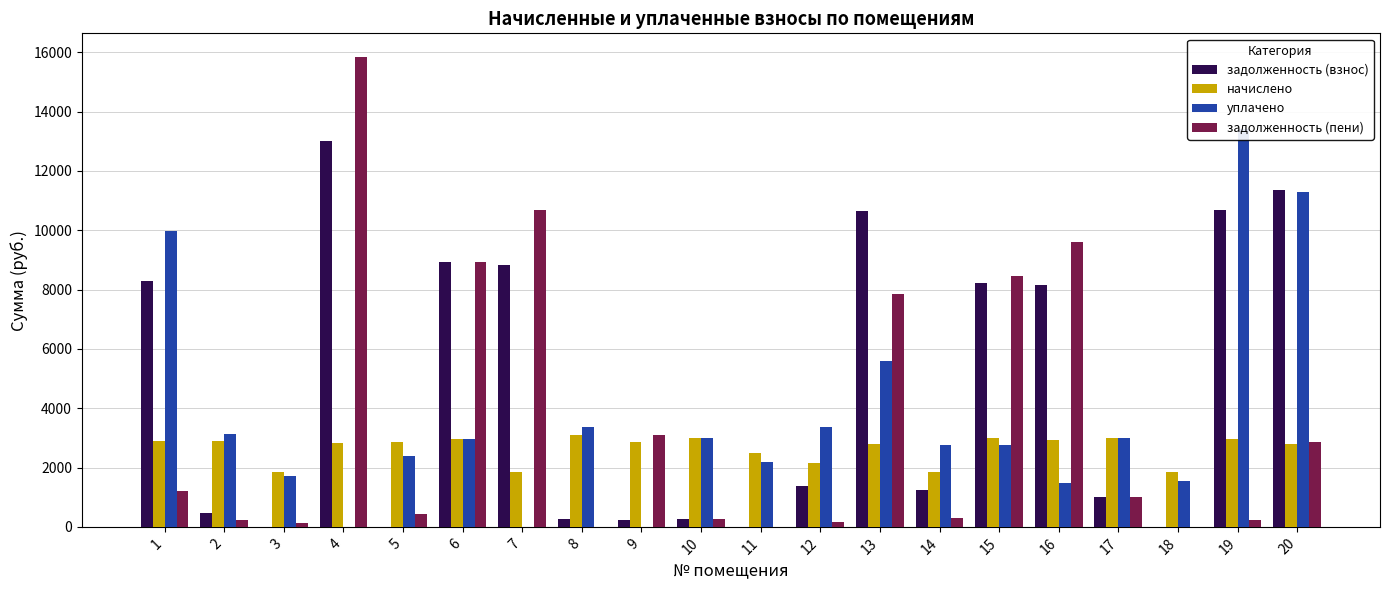

Rank the series by their maximum value, from highest to lowest.

задолженность (пени), уплачено, задолженность (взнос), начислено